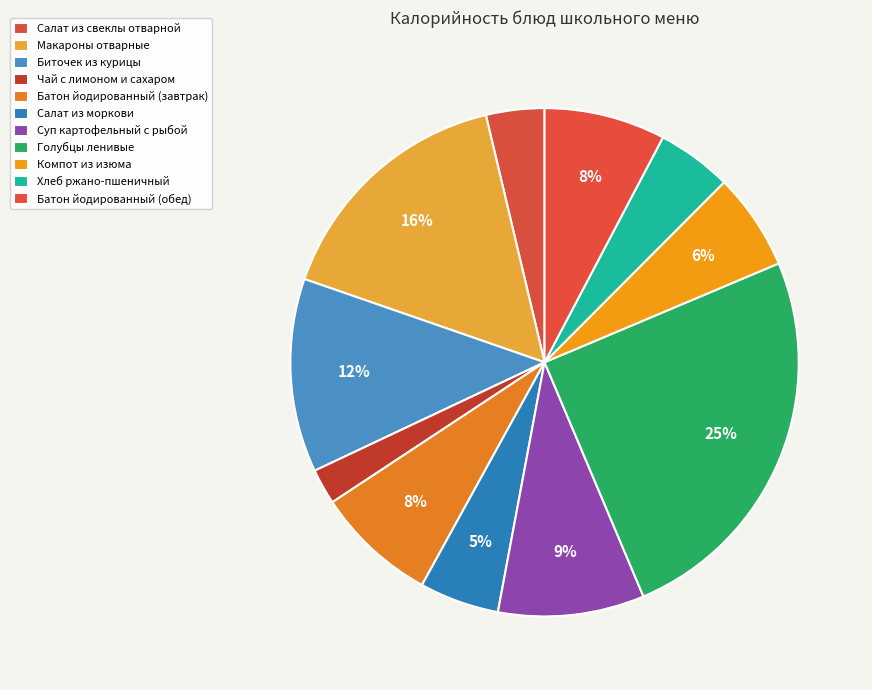

Rank the categories by value from lowest to highest.

Чай с лимоном и сахаром, Салат из свеклы отварной, Хлеб ржано-пшеничный, Салат из моркови, Компот из изюма, Батон йодированный (завтрак), Батон йодированный (обед), Суп картофельный с рыбой, Биточек из курицы, Макароны отварные, Голубцы ленивые